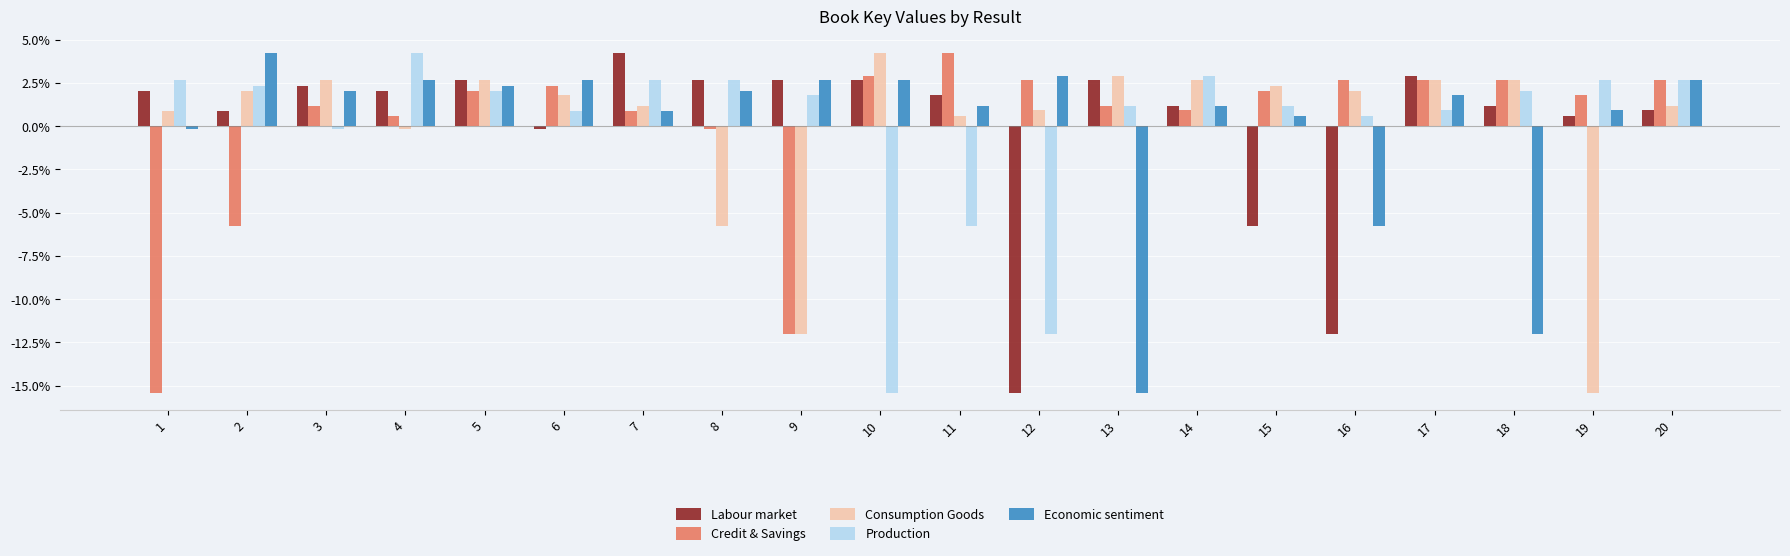

How many values in the Labour market series are below 2?

10